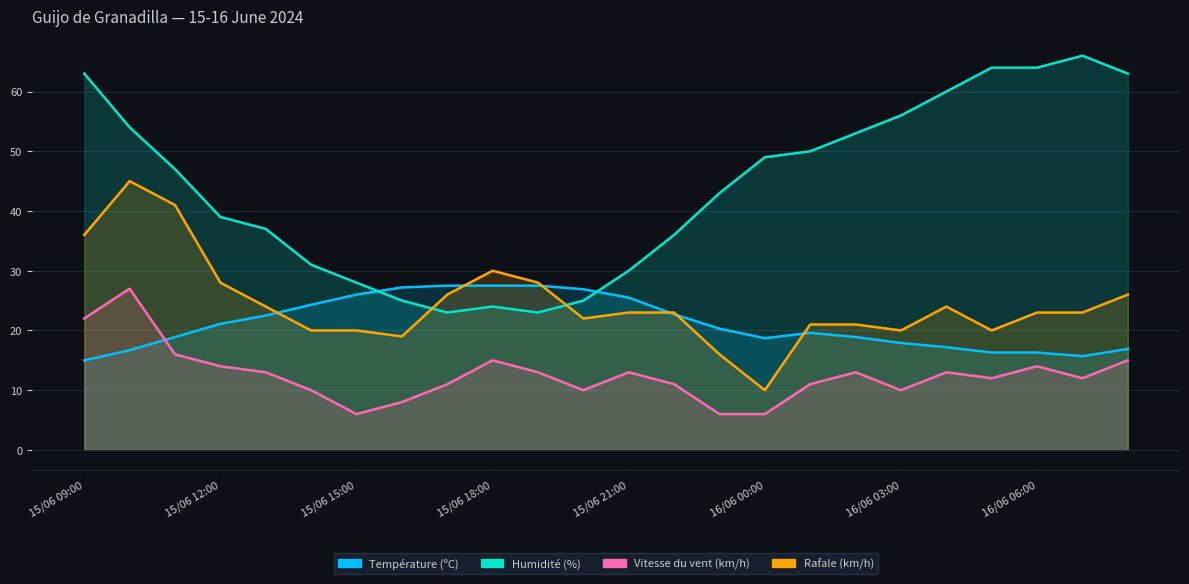

What is the difference between the Rafale (km/h) values at 15/06 19:00 and 16/06 02:00?

7.0